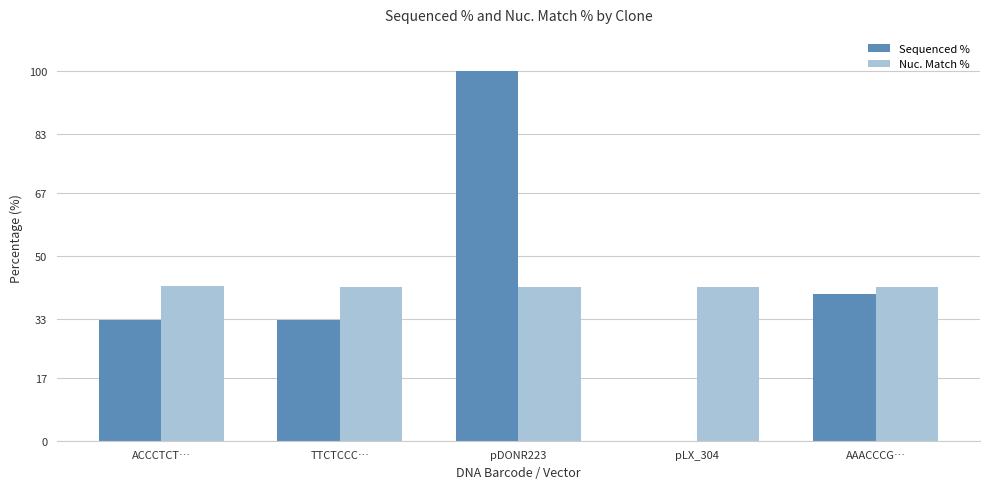

At which label is Sequenced % closest to 50?

AAACCCG…